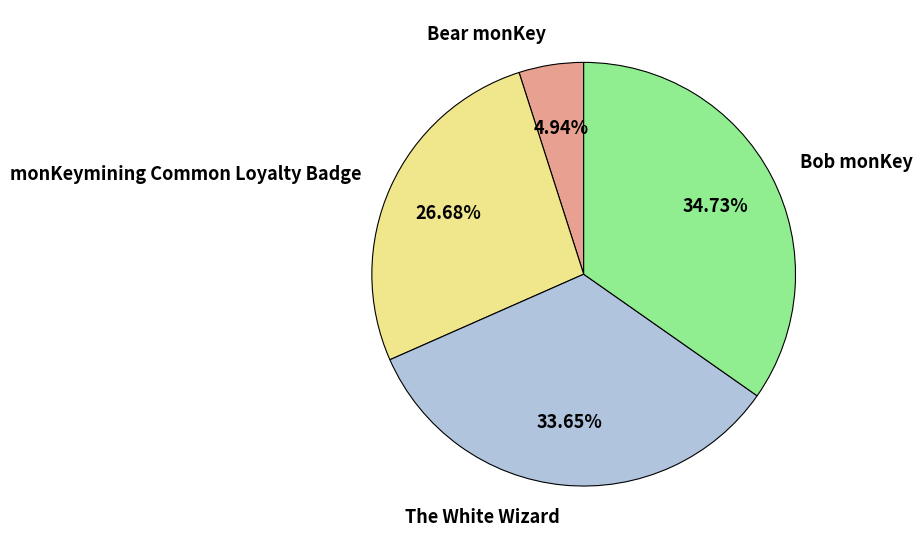

Is Bear monKey the majority of the pie?

No